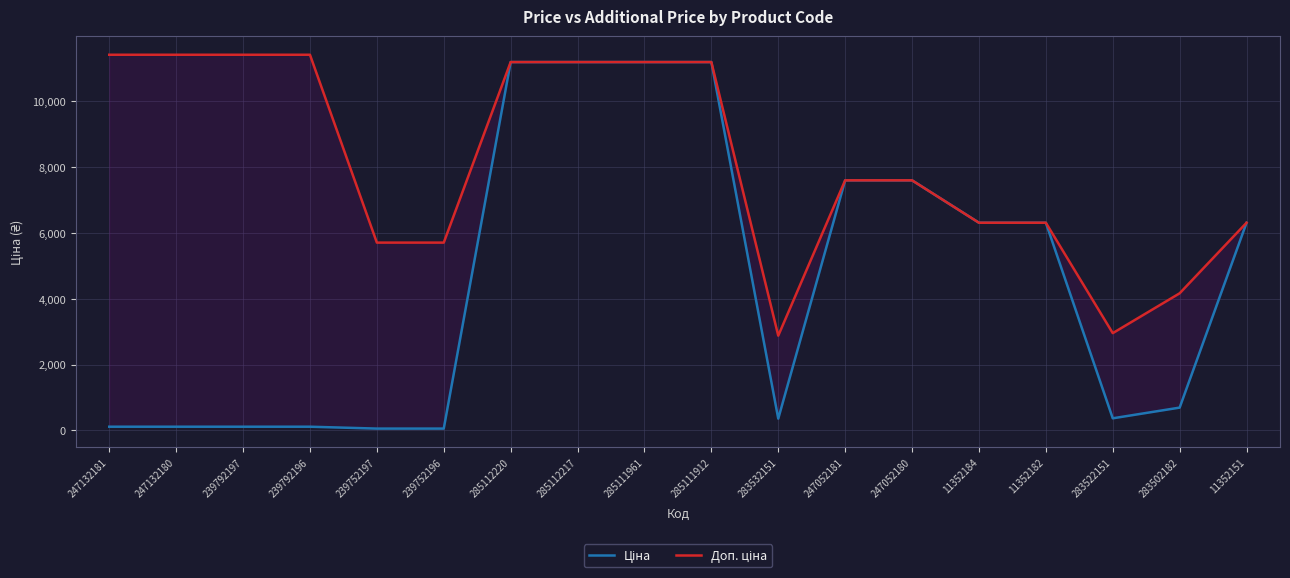

How many series are shown in this chart?

2